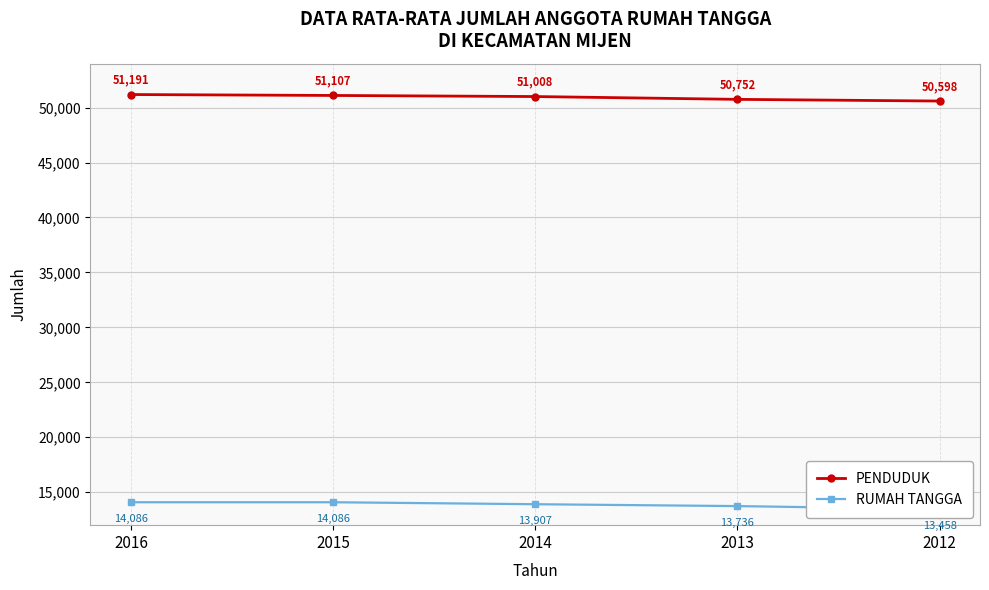

Read the PENDUDUK value at 2016, to the nearest 10.

51190